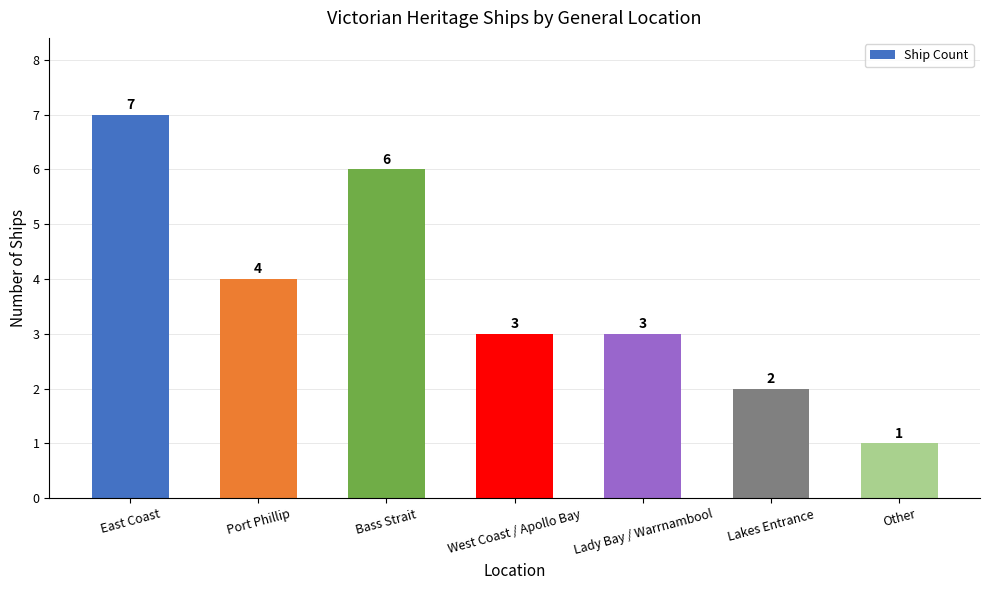

Reading left to right, transcribe all the data shown in this chart.

7	4	6	3	3	2	1